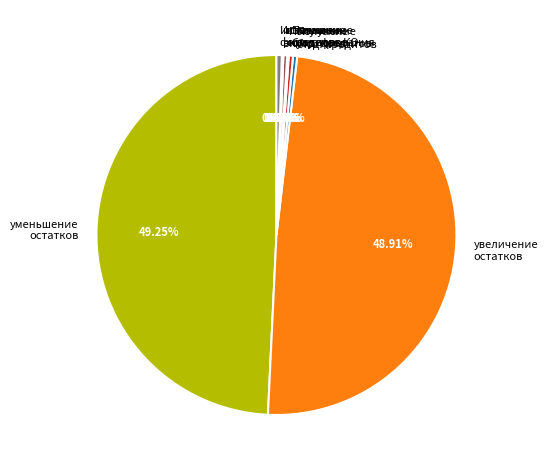

Does Погашение бюд. кредитов account for over 50% of the chart?

No